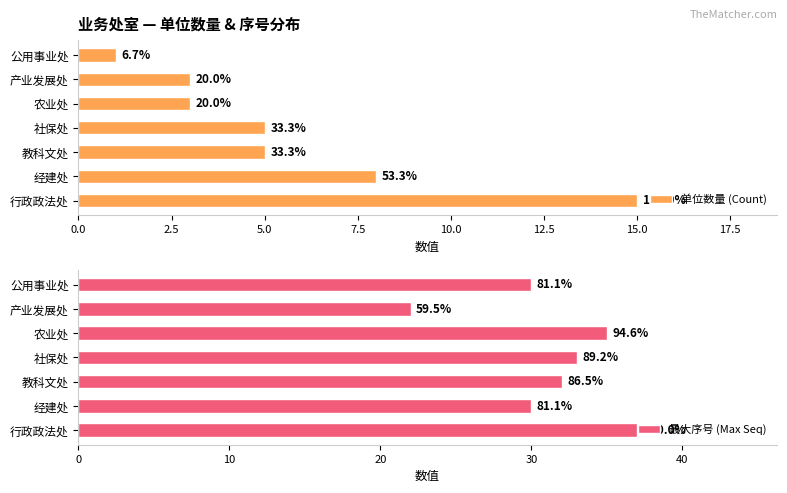

What is the maximum value for 单位数量 (Count)?

15